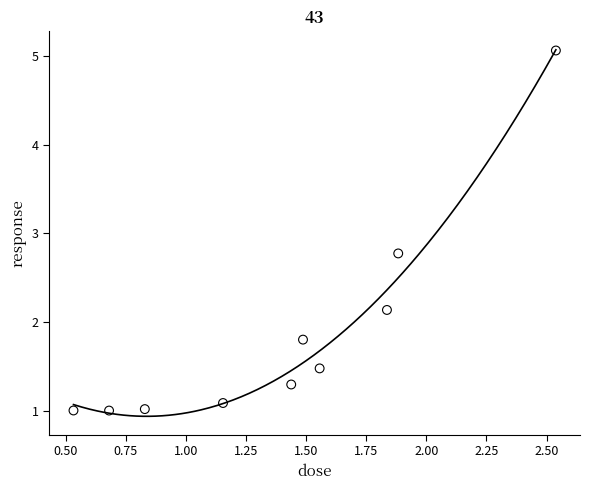

What is the range of Y values (max minus min)?

4.1